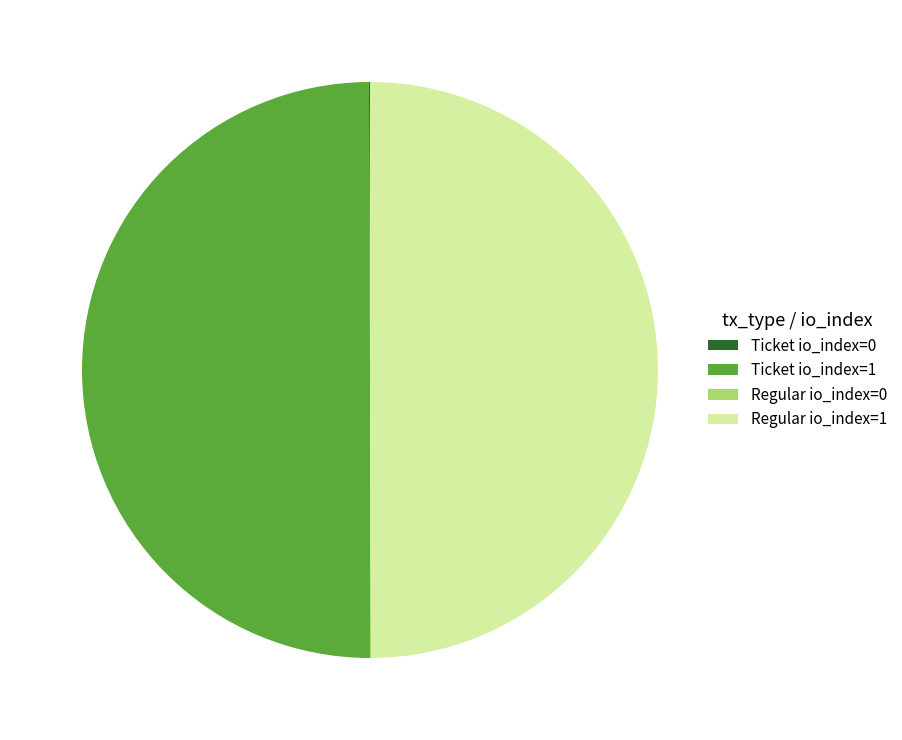

The Regular io_index=1 slice represents 42% of the pie. True or false?

False